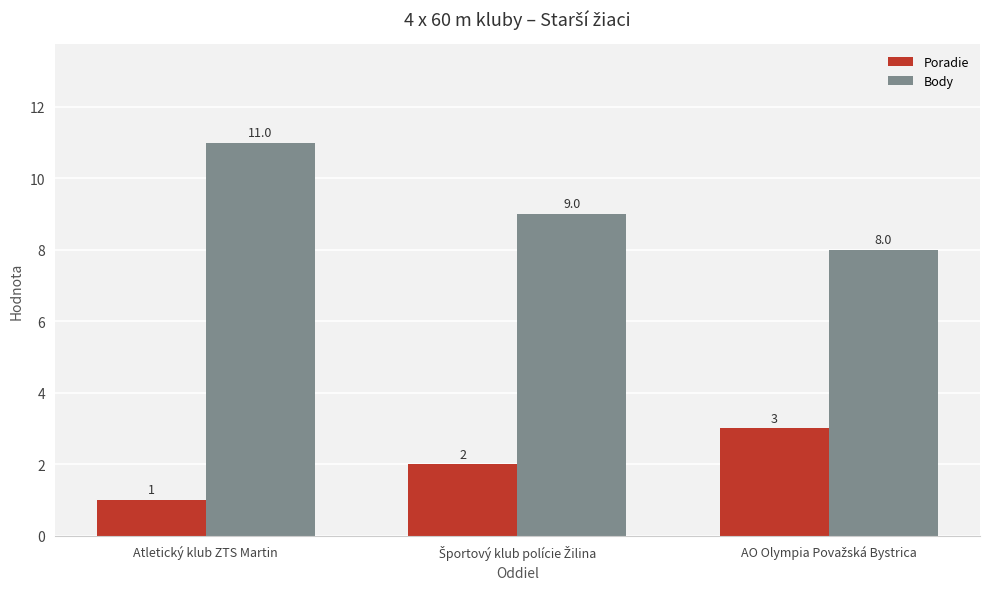

How many values in the Poradie series are below 2?

1